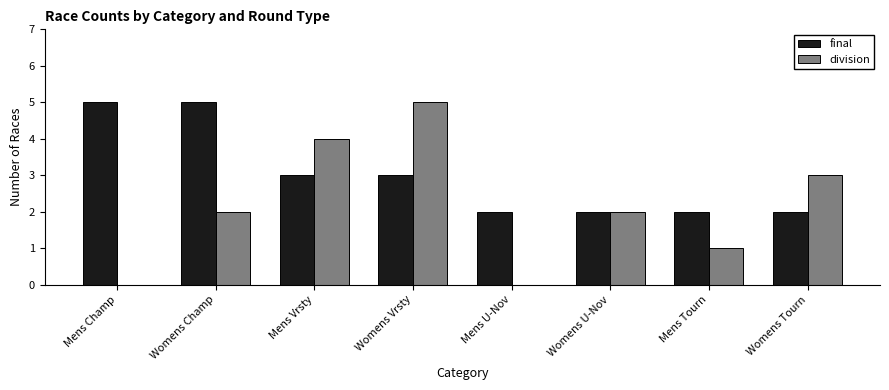

What is the sum of the final values at Womens Tourn and Mens Vrsty?

5